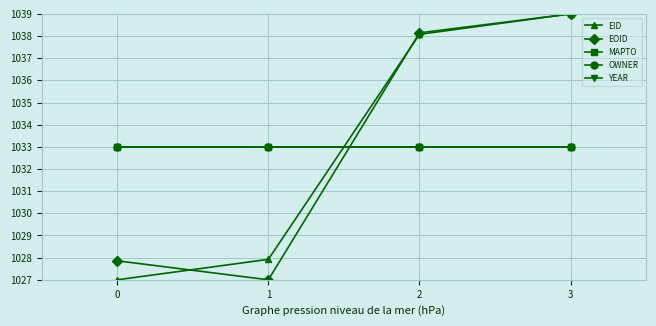

True or false: OWNER and MAPTO cross at least once.

False